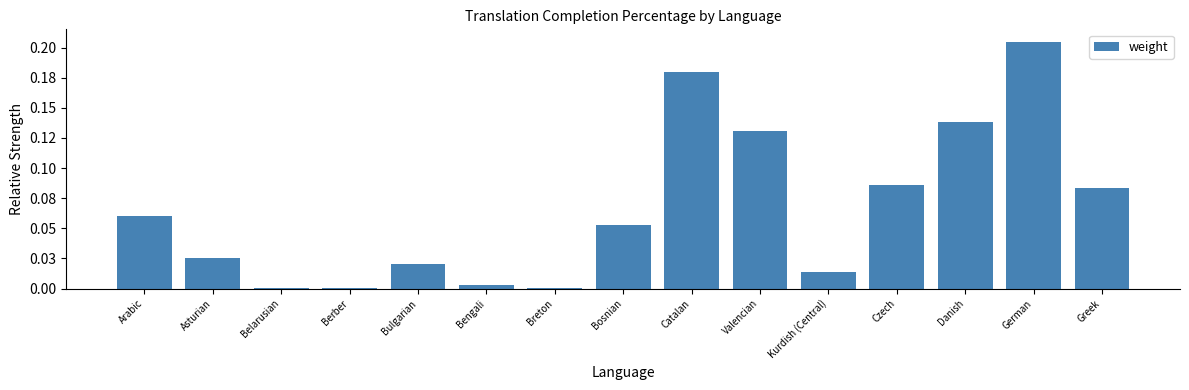

Between Berber and Danish, which is larger?

Danish